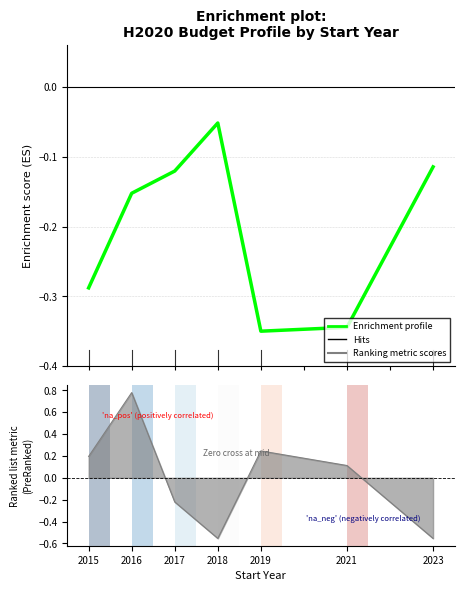

Reading left to right, list all the values displayed in this chart.

2015=-0.3	2016=-0.2	2017=-0.1	2018=-0.1	2019=-0.3	2021=-0.3	2023=-0.1